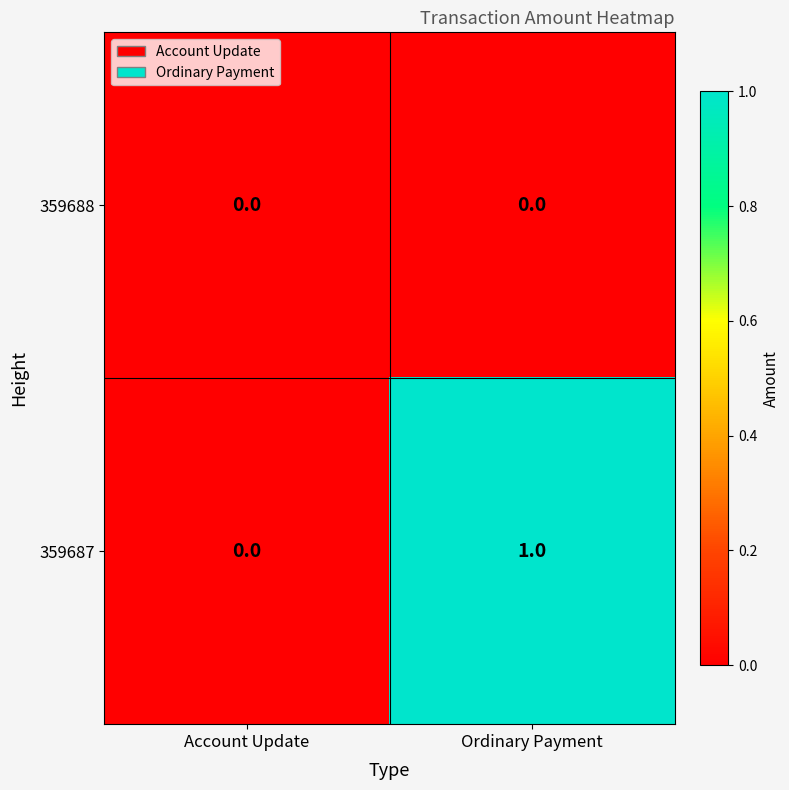

At which category is the sum across all series the highest?

Ordinary Payment